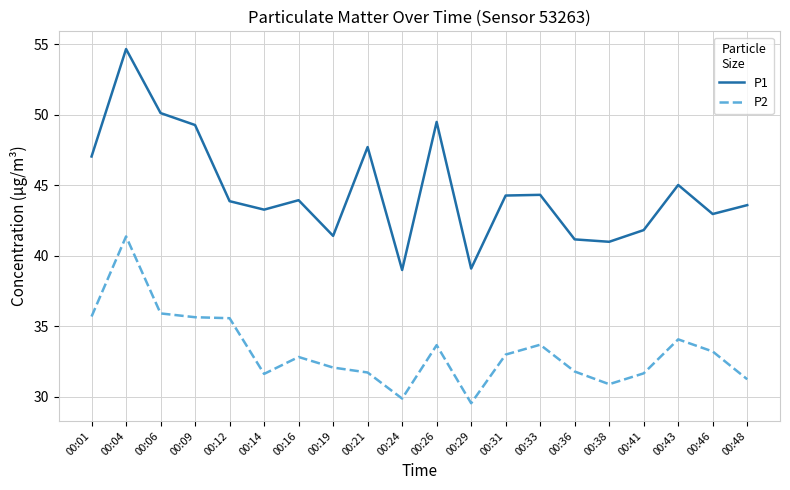

Does the chart have visible grid lines?

Yes